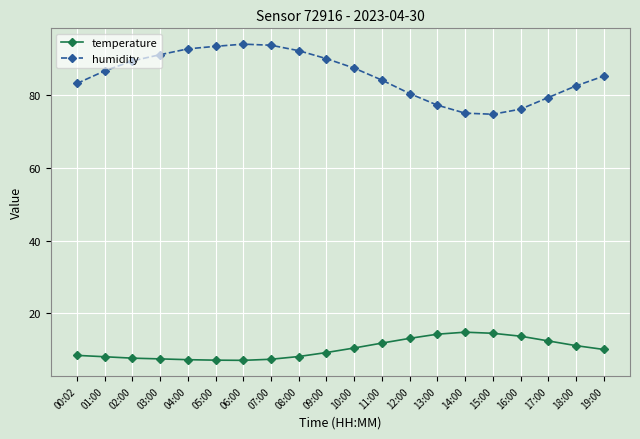

Is the value of humidity at 01:00 greater than the value of temperature at 16:00?

Yes